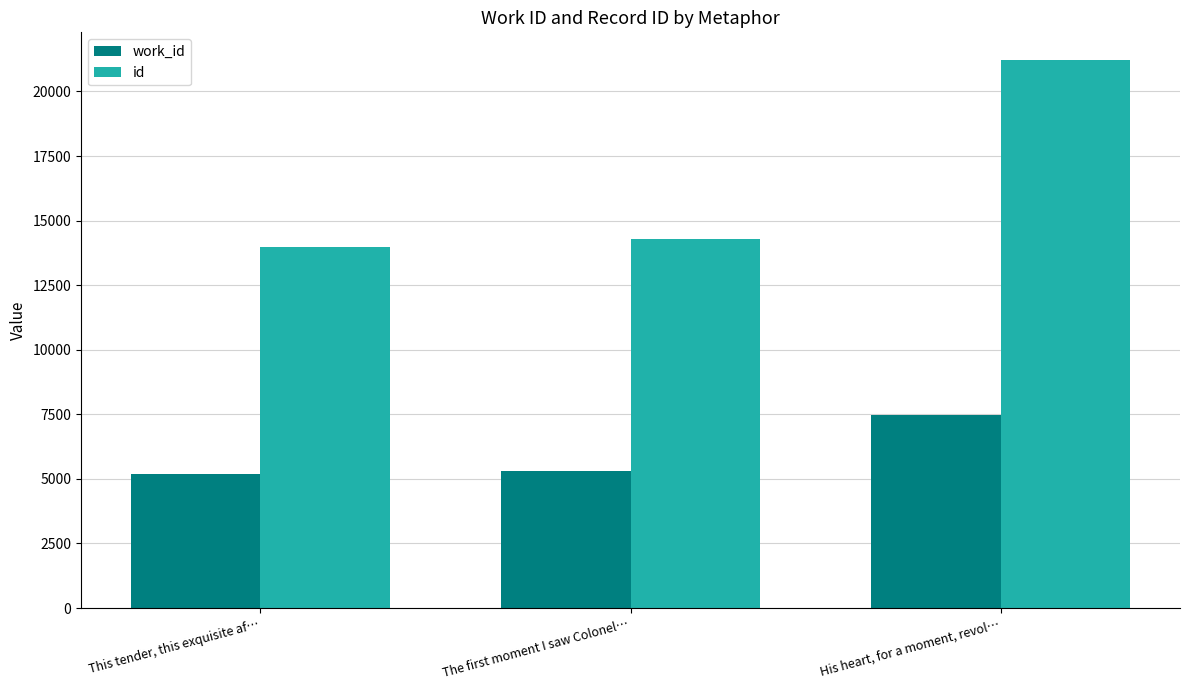

What is the lowest value of the work_id series?

5184